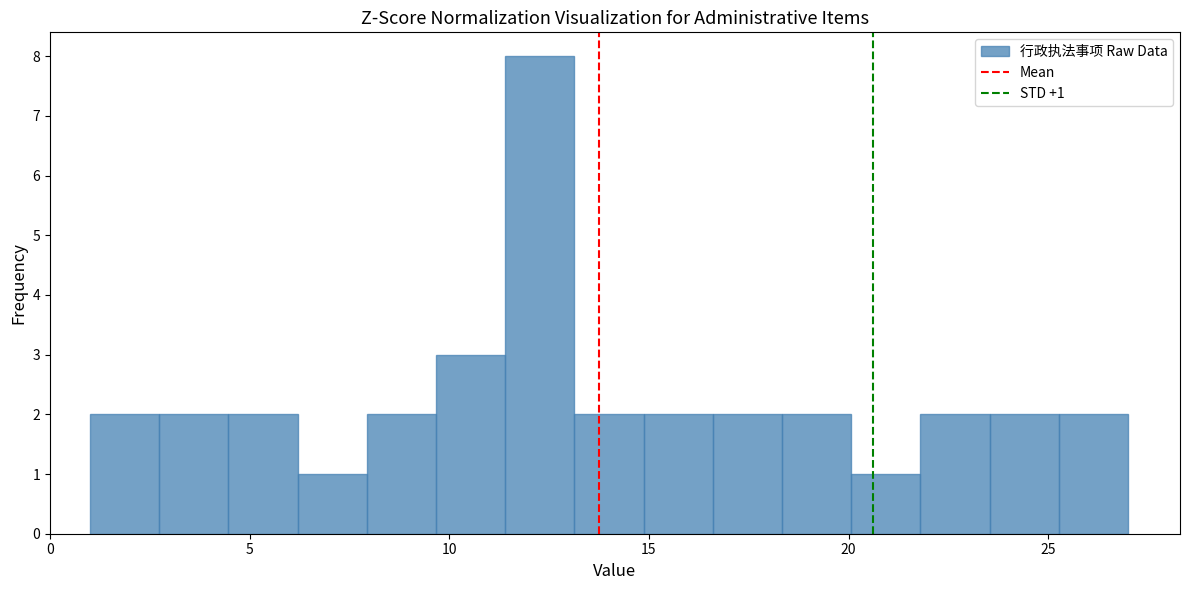

Around what value on the x-axis is the tallest bar? Give the approximate position of its centre, as read against the axis.

12.5